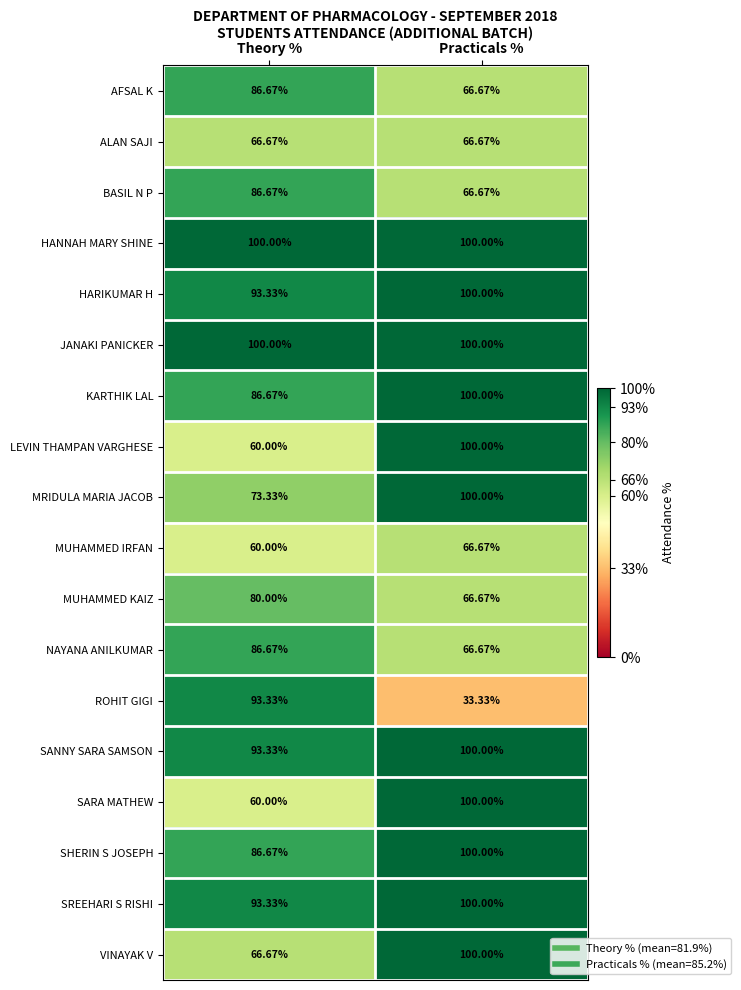

At which label is SANNY SARA SAMSON closest to 96?

Theory %